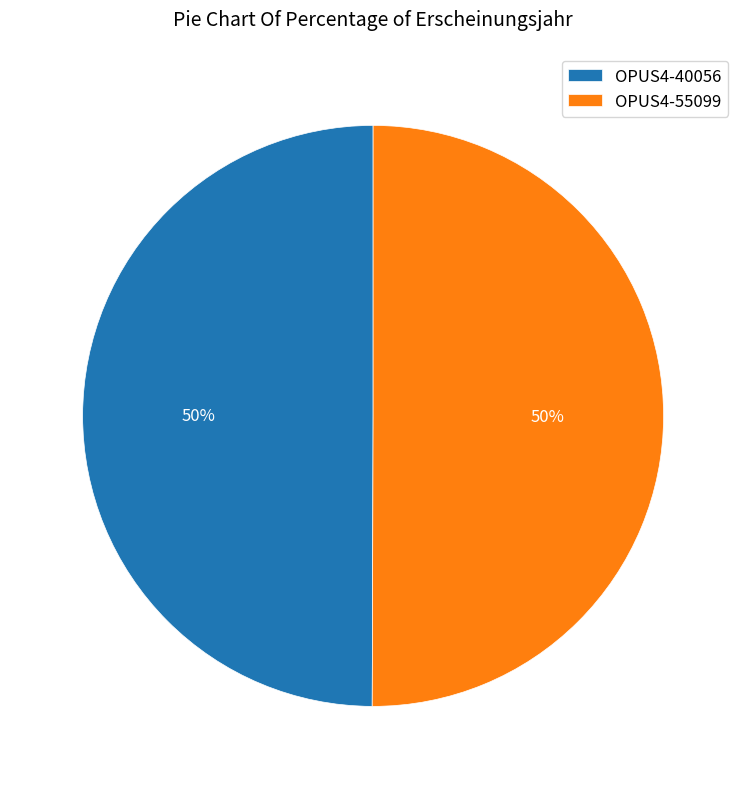

What is the ratio of the value at OPUS4-40056 to the value at OPUS4-55099?

1.0